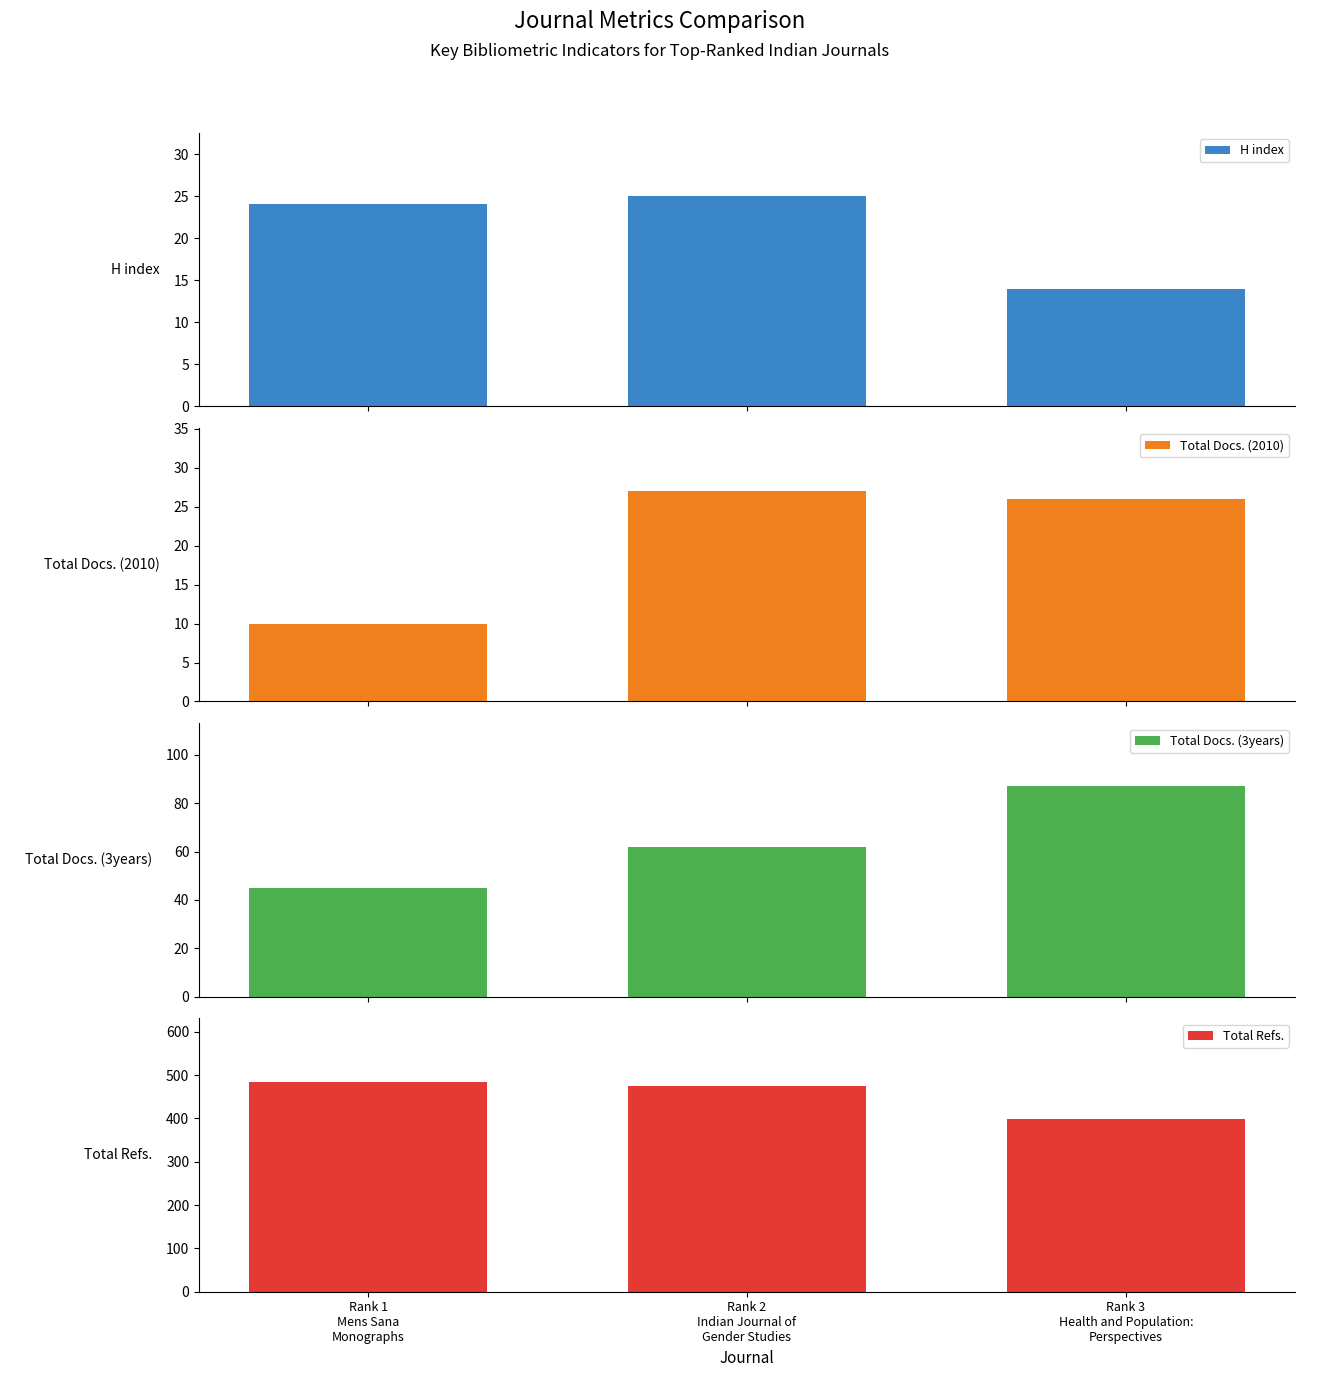

Are the bars grouped side by side (vs. stacked)?

Yes